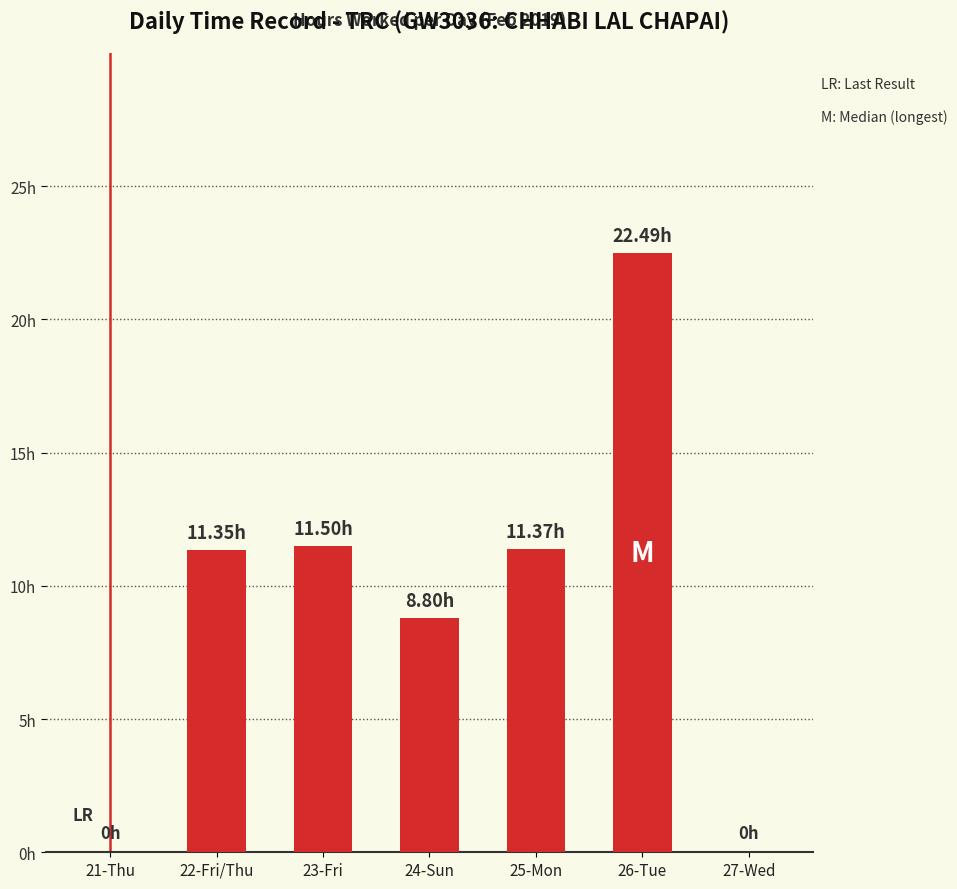

What is the change in value from 21-Thu to 25-Mon?

+11.4